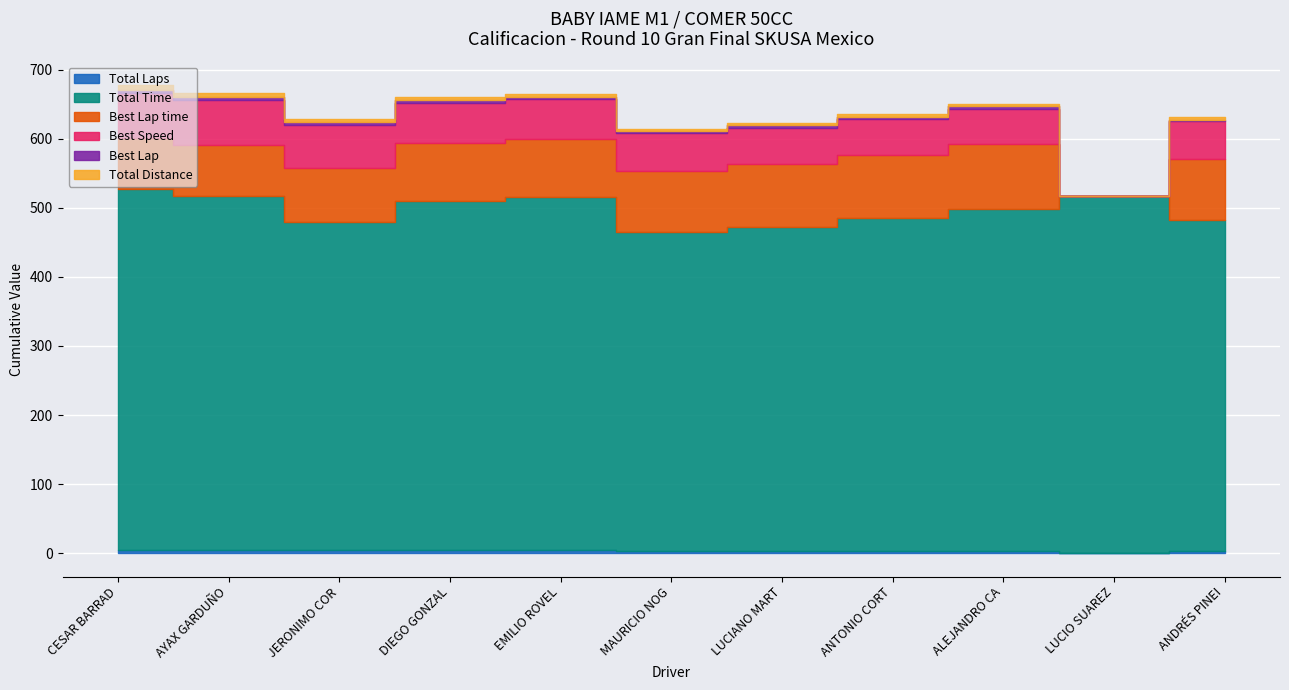

What is the spread (max minus min) of values at JERONIMO CORTINA?

471.9